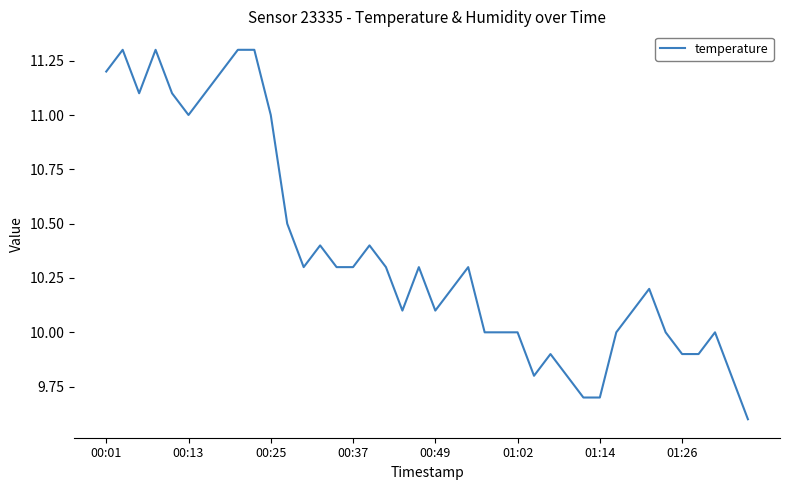

How many categories are shown in the chart?

40